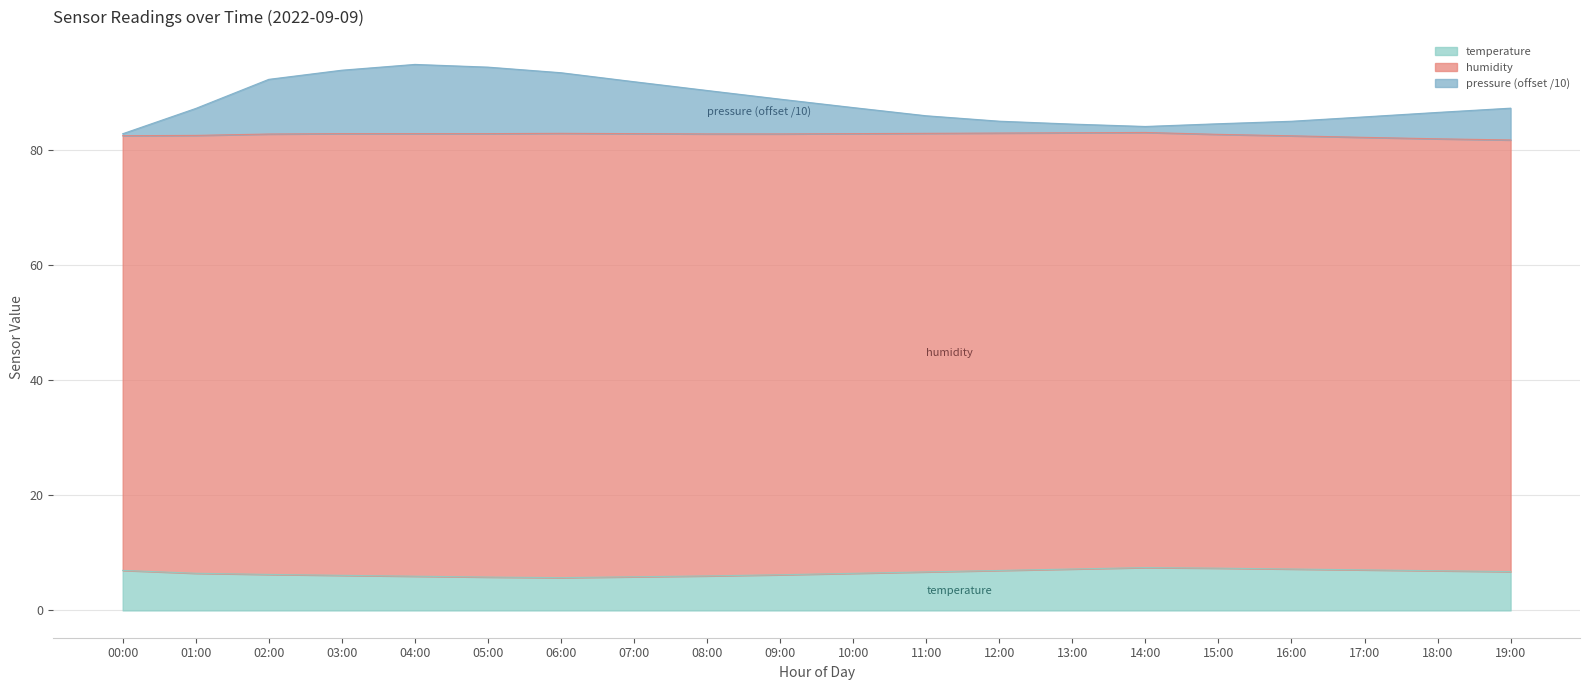

What is the value of the temperature point at the 1st from the left?

7.0